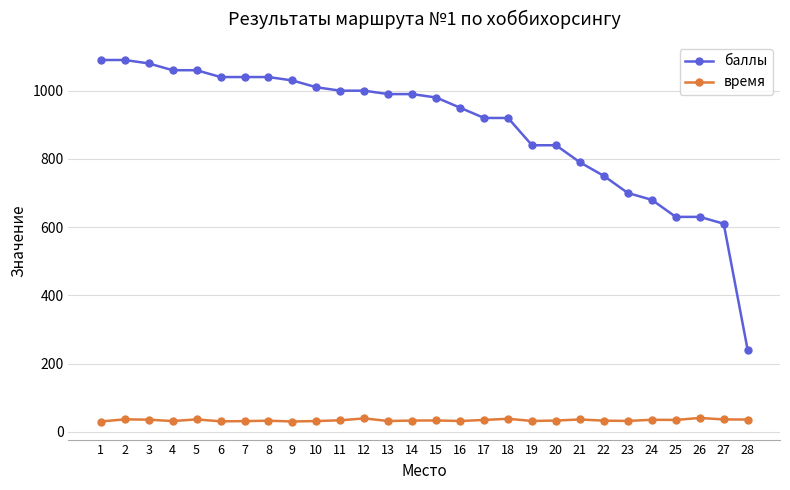

How many values in the баллы series are below 990?

14